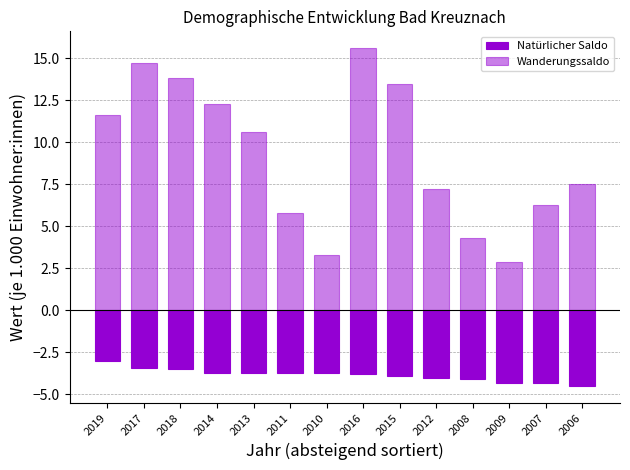

What is the difference between the Wanderungssaldo values at 2013 and 2007?

4.3